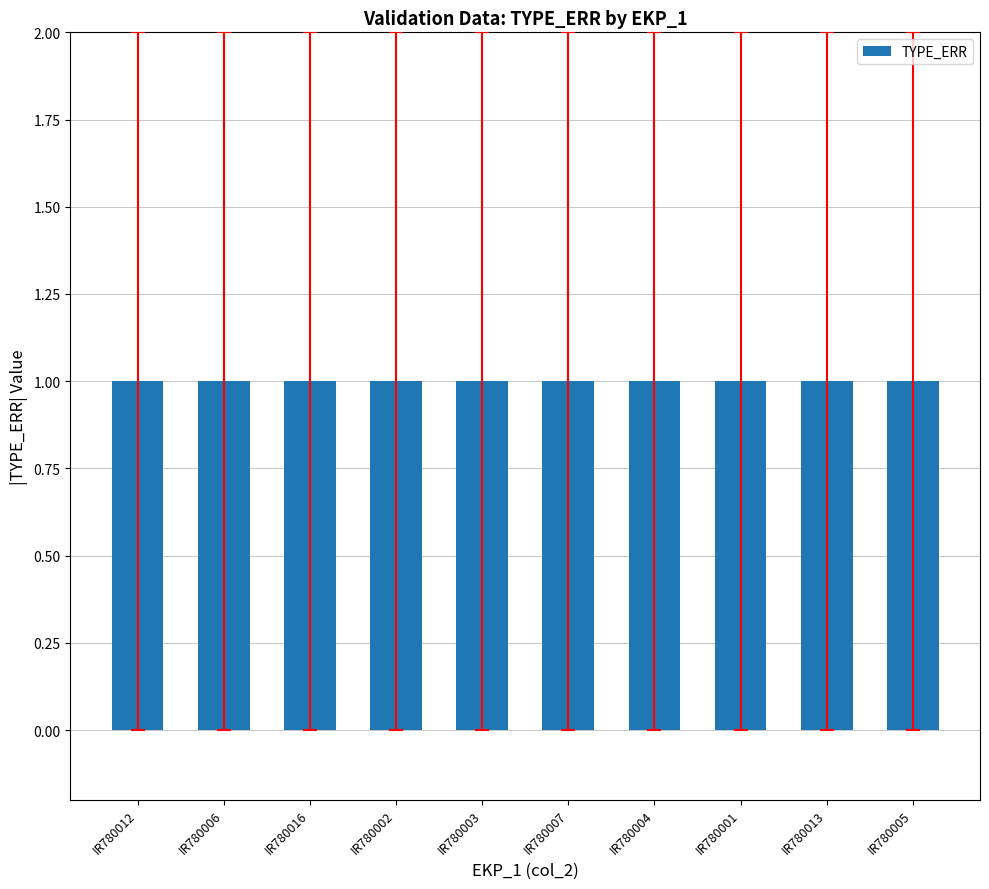

What is the label of the 9th bar from the left?

IR780013